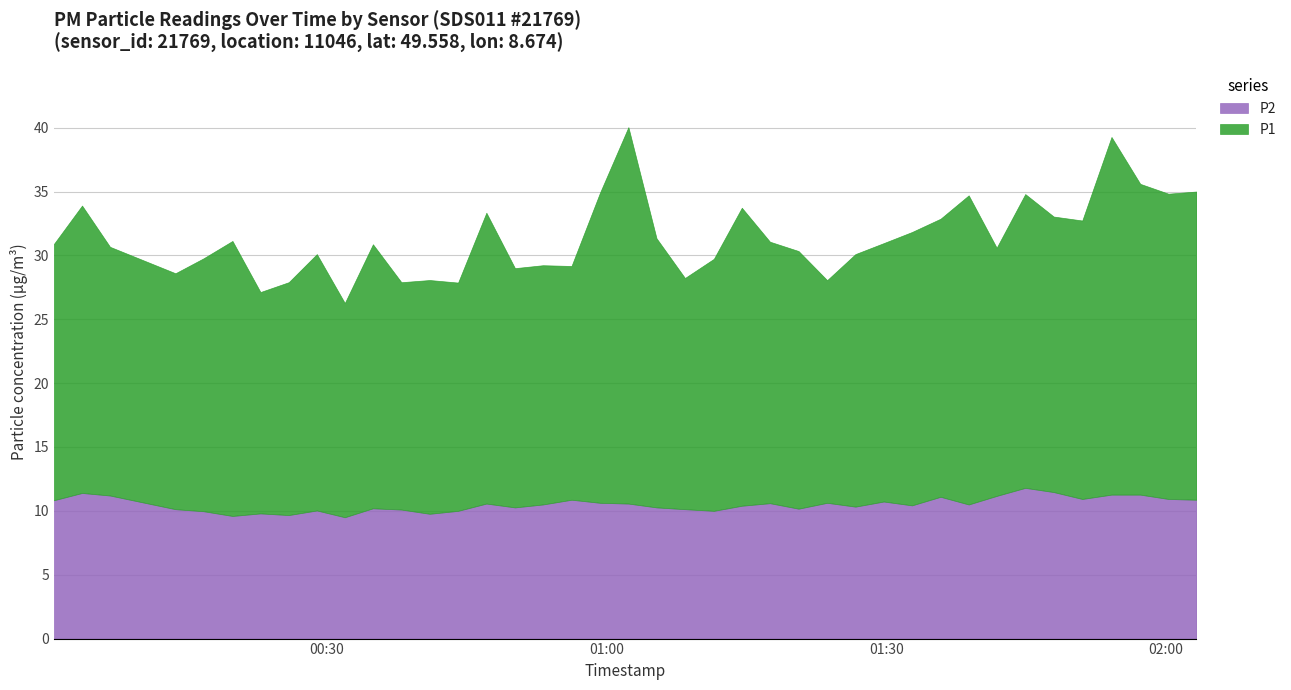

Rank the series at 20 from lowest to highest value.

P2, P1